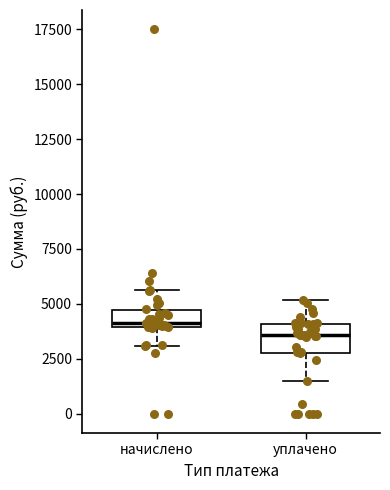

Where does the lower whisker of the box for начислено end on the y-axis? The values are not printed on the chart, so give them approximately, as read against the axis.

3000